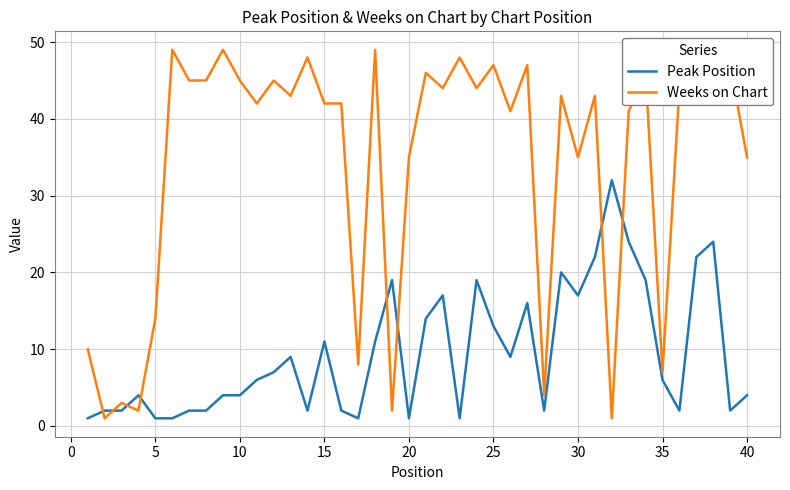

How many lines are shown in the chart?

2